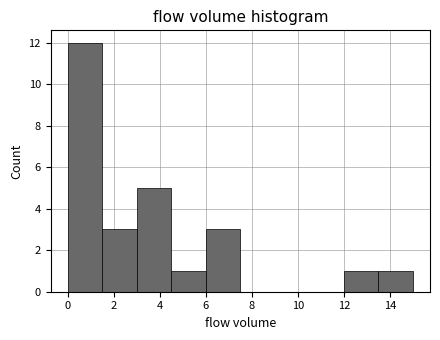

What is the height of the bar covering 12.0 to 13.5 on the x-axis? Neither the bar edges nor the heights are printed on the chart, so give them approximately, as read against the axes.

1